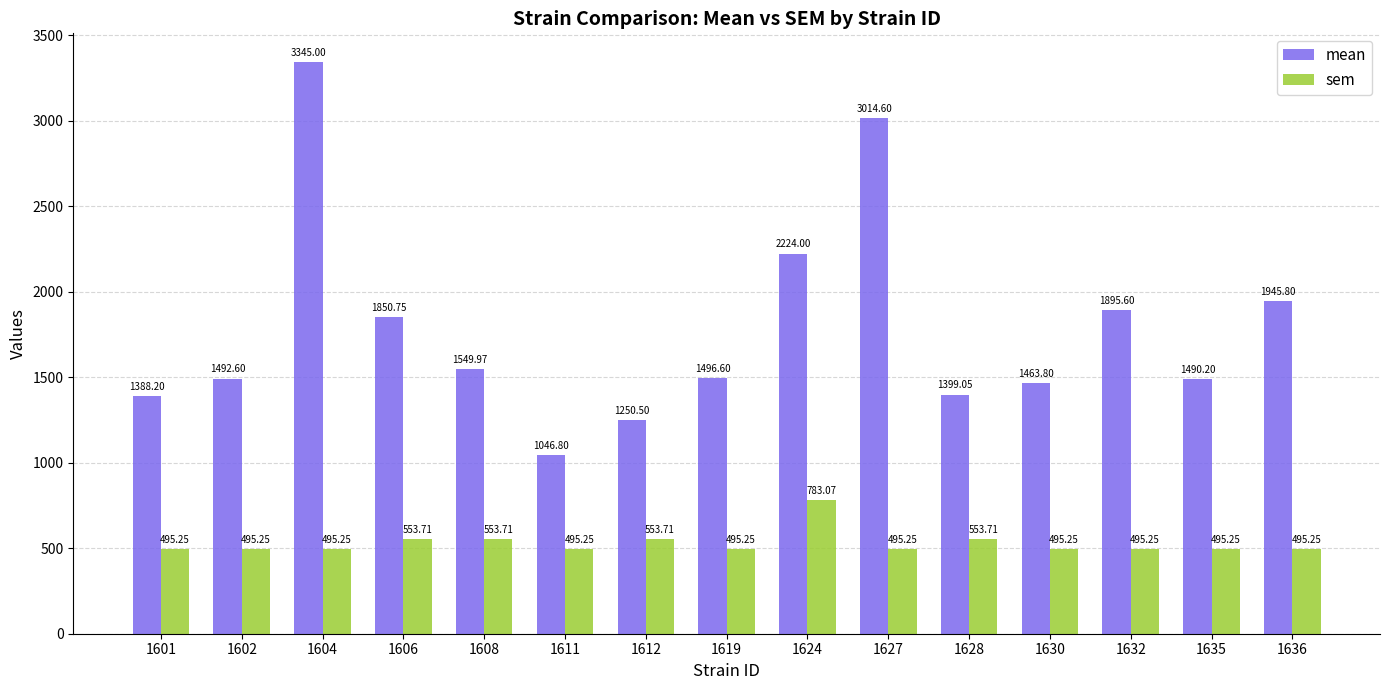

Count the number of data series in this chart.

2